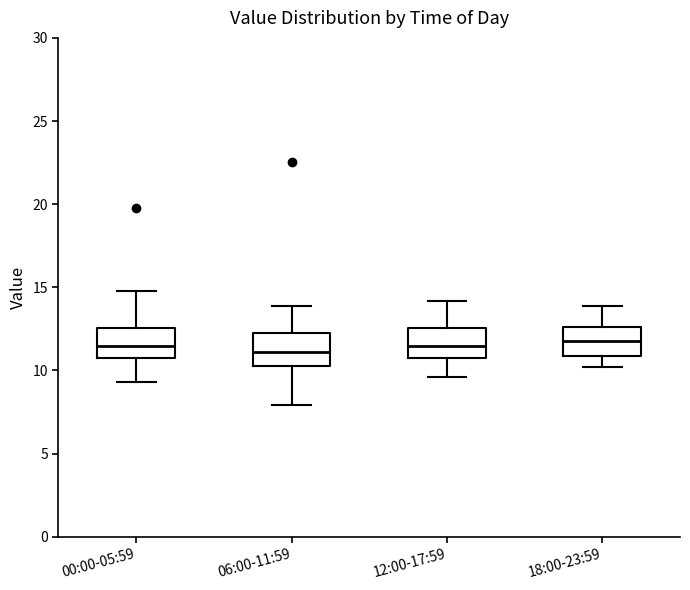

Reading left to right, read every box against the y-axis: the position of its median line, the range the box covers, and the ends of its whiskers. The values are not printed on the chart, so give them approximately, as read against the axis.

00:00-05:59: median 11.5, box 10.5 to 12.5, whiskers 9.5 to 15.0
06:00-11:59: median 11.0, box 10.5 to 12.5, whiskers 8.0 to 14.0
12:00-17:59: median 11.5, box 11.0 to 12.5, whiskers 9.5 to 14.0
18:00-23:59: median 12.0, box 11.0 to 12.5, whiskers 10.0 to 14.0